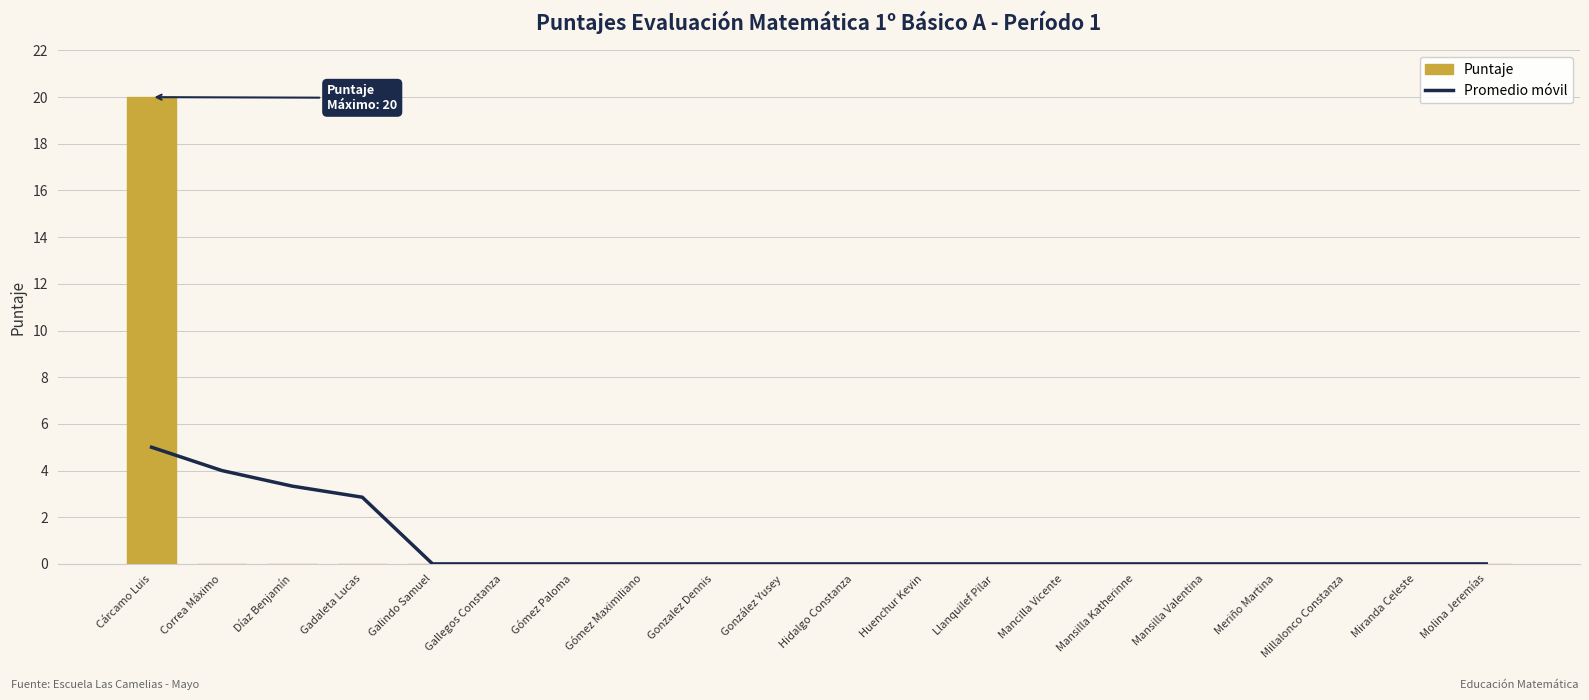

Reading right to left, list all the values displayed in this chart.

Promedio móvil: 0.0	0.0	0.0	0.0	0.0	0.0	0.0	0.0	0.0	0.0	0.0	0.0	0.0	0.0	0.0	0.0	2.9	3.3	4.0	5.0
Puntaje: 0.0	0.0	0.0	0.0	0.0	0.0	0.0	0.0	0.0	0.0	0.0	0.0	0.0	0.0	0.0	0.0	0.0	0.0	0.0	20.0